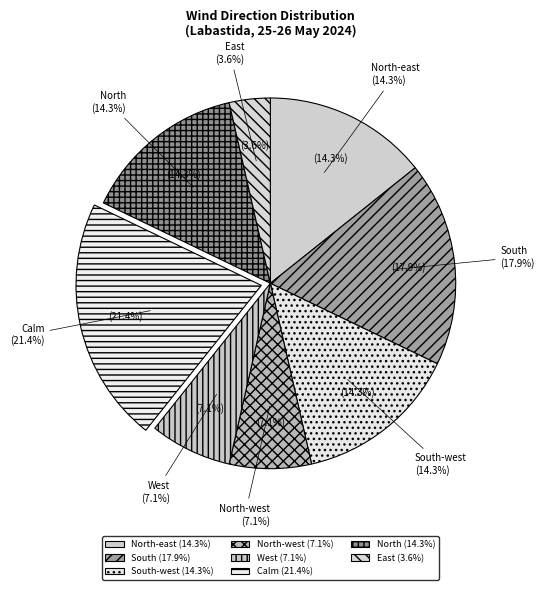

What is the smallest slice in the pie chart?

East